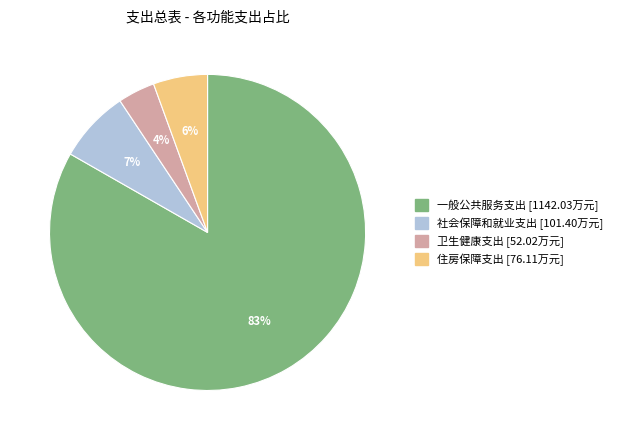

Do 社会保障和就业支出 and 一般公共服务支出 together represent more than half of the pie?

Yes